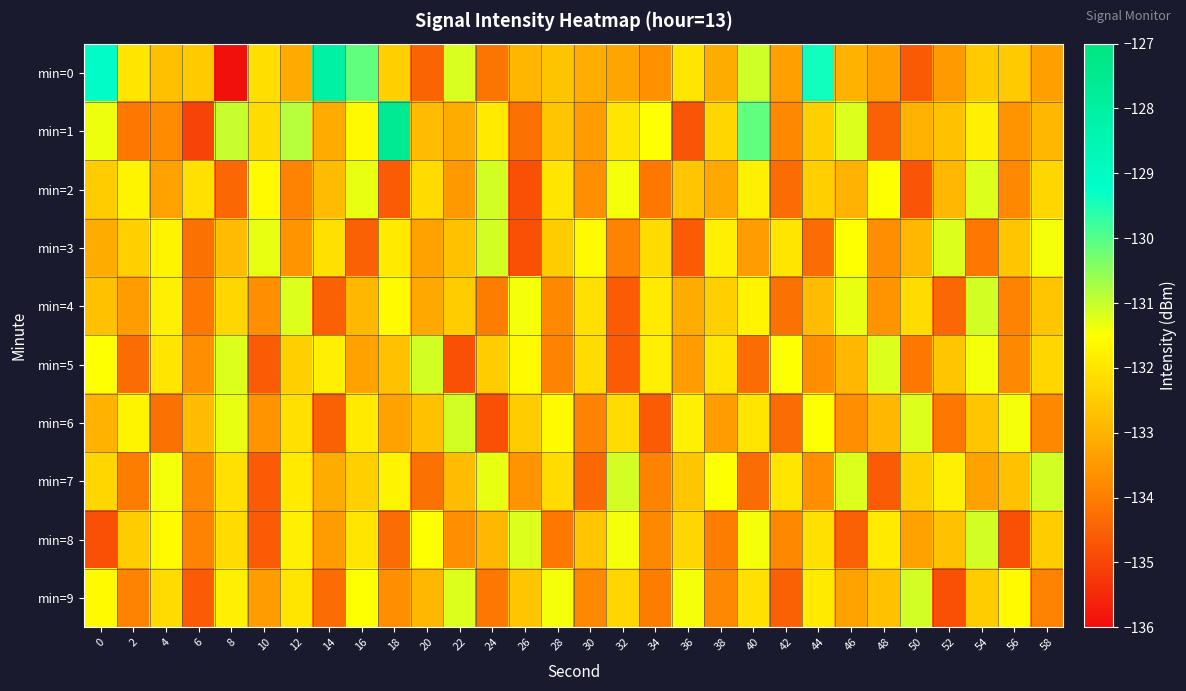

Which series has the largest total across all categories?

min=1